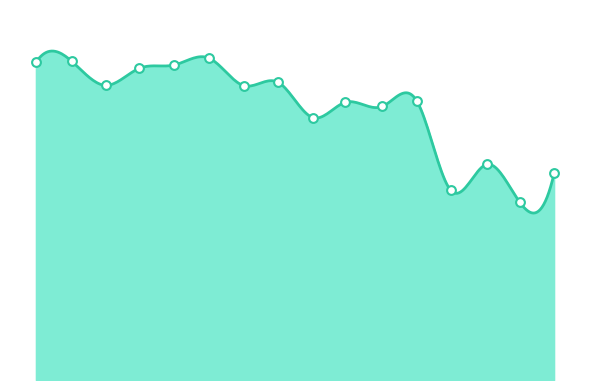

What is the change in value from 0.065 to 2.1?

-16.3